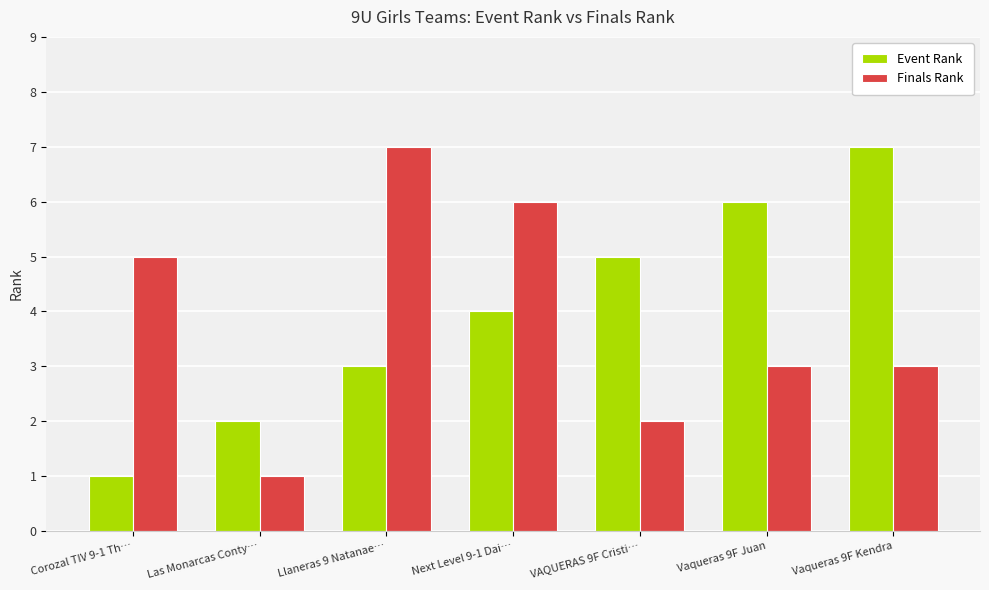

At which label does Event Rank reach its peak?

Vaqueras 9F Kendra